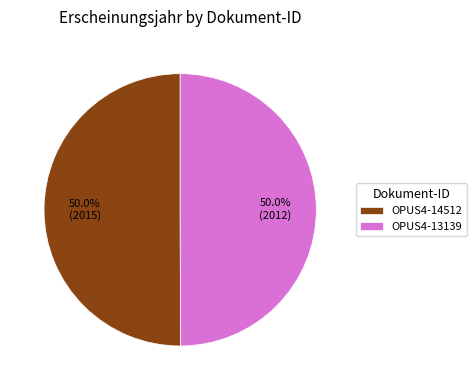

Is it true that OPUS4-14512 is 40% of the pie?

False